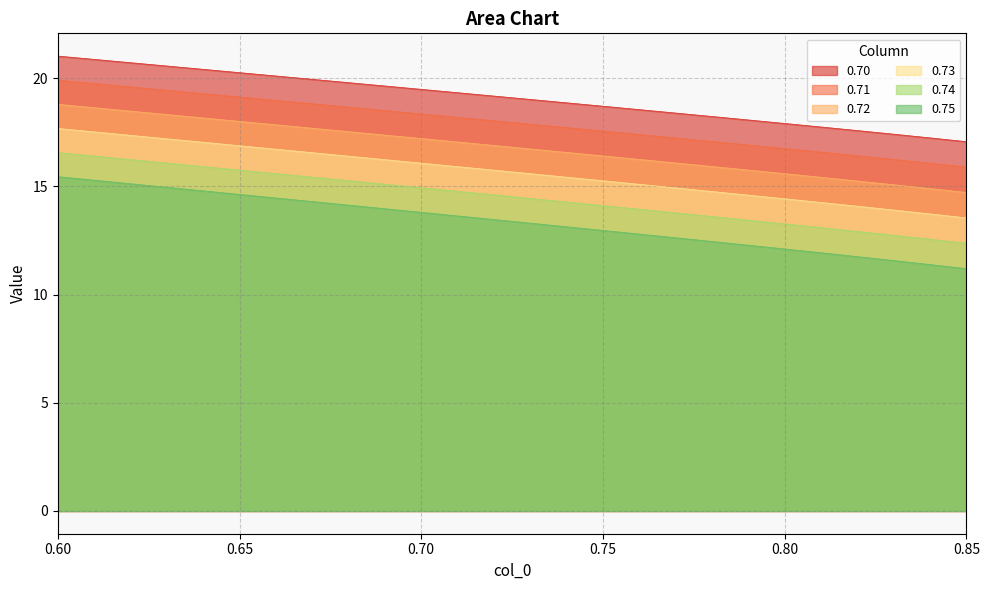

What is the label of the 5th point from the right?

0.81